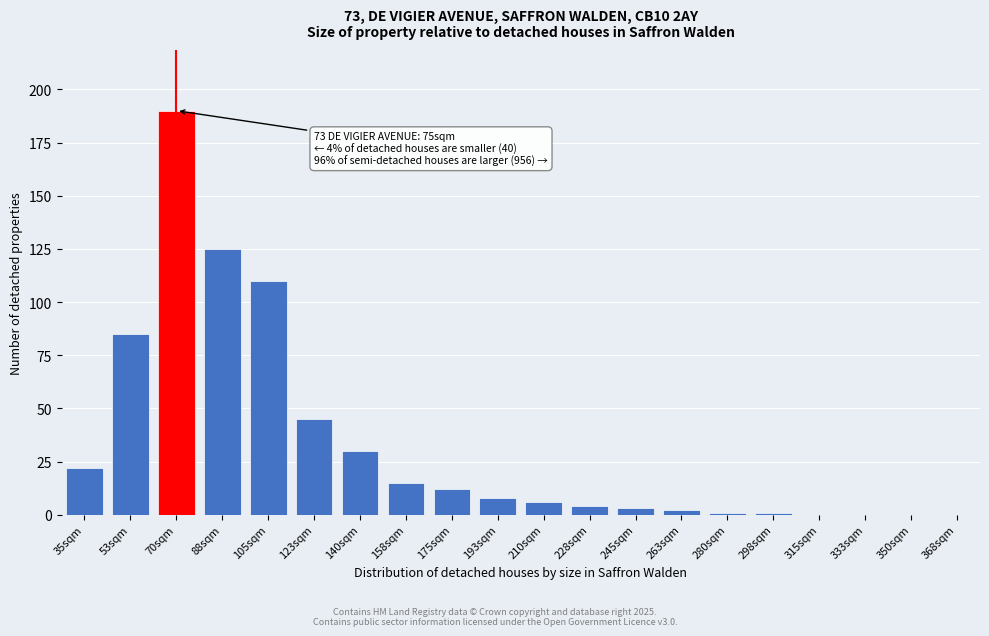

Reading left to right, what are all the values shown in this chart?

35sqm=22	53sqm=85	70sqm=190	88sqm=125	105sqm=110	123sqm=45	140sqm=30	158sqm=15	175sqm=12	193sqm=8	210sqm=6	228sqm=4	245sqm=3	263sqm=2	280sqm=1	298sqm=1	315sqm=0	333sqm=0	350sqm=0	368sqm=0